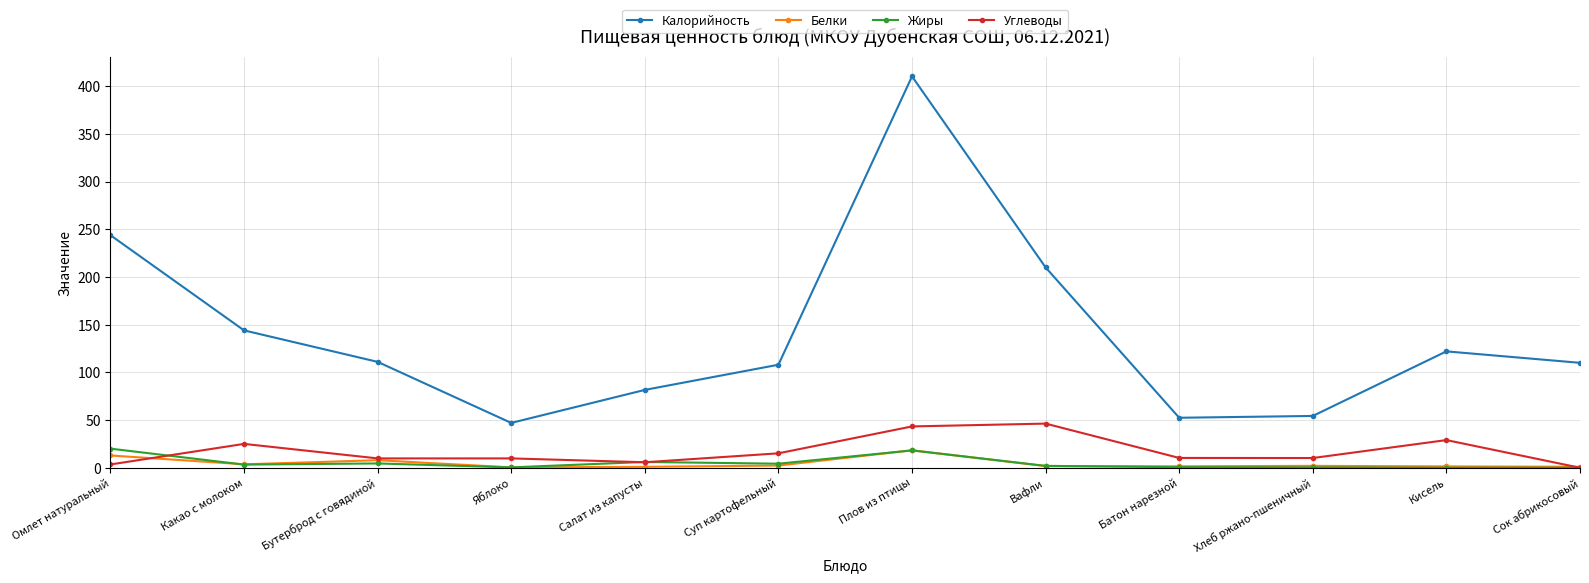

Which series has the largest total across all categories?

Калорийность